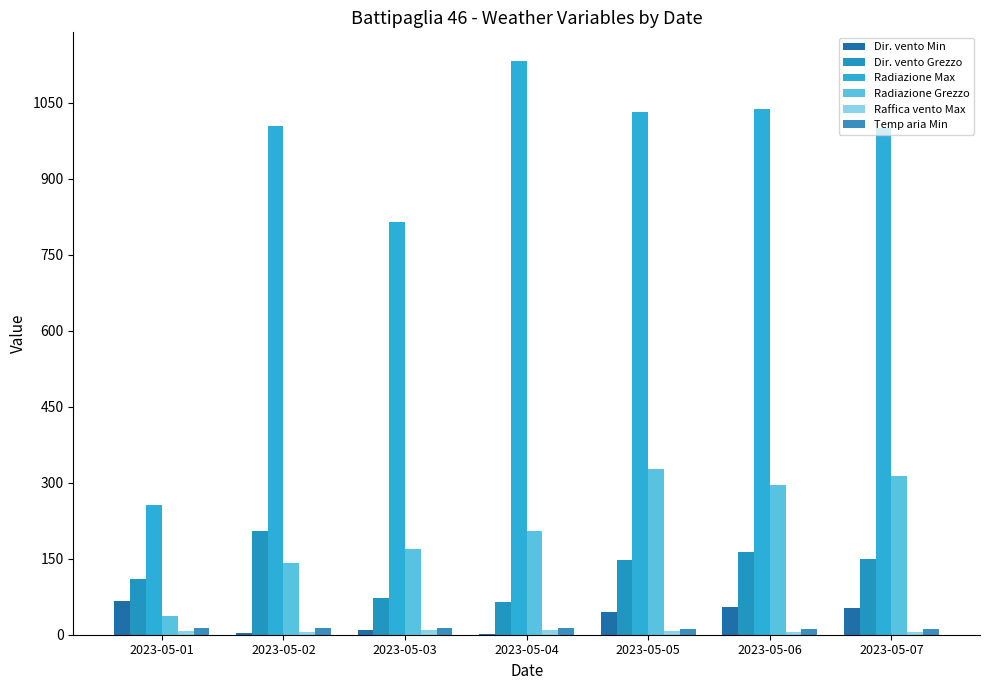

The Dir. vento Grezzo series shows 235.1 at 2023-05-07. True or false?

False